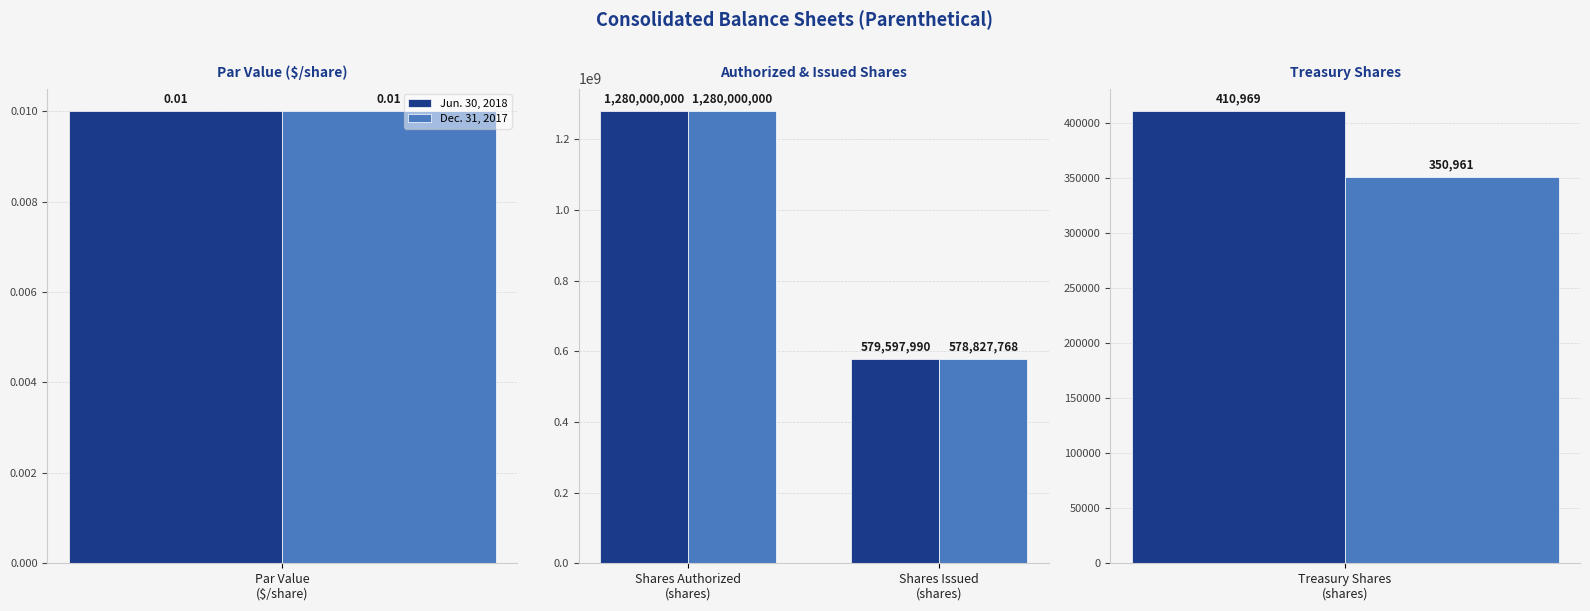

Does the chart contain any negative values?

No